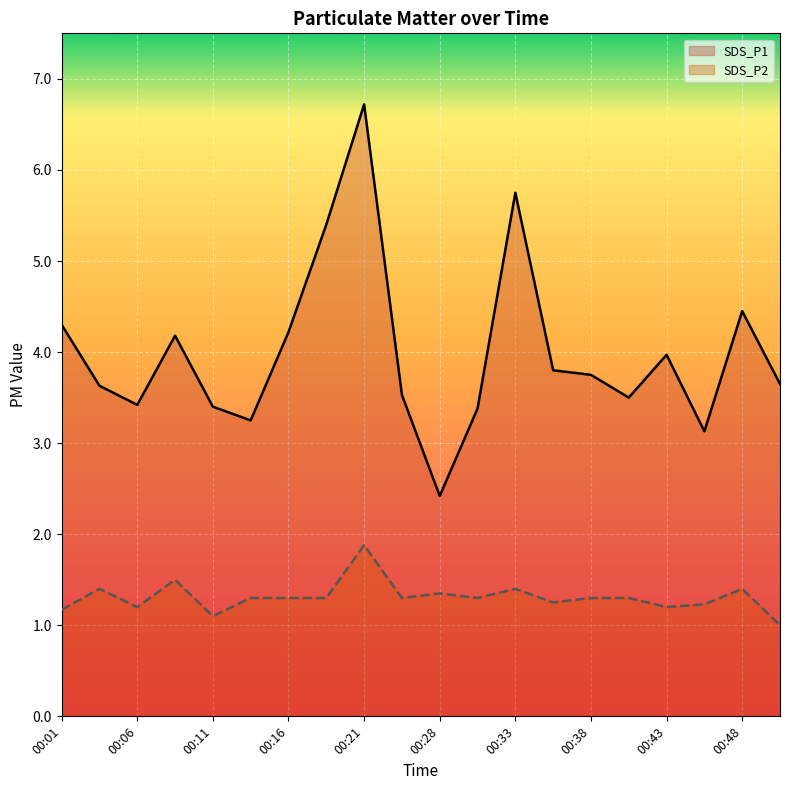

What are all the series names shown in the legend?

SDS_P1, SDS_P2